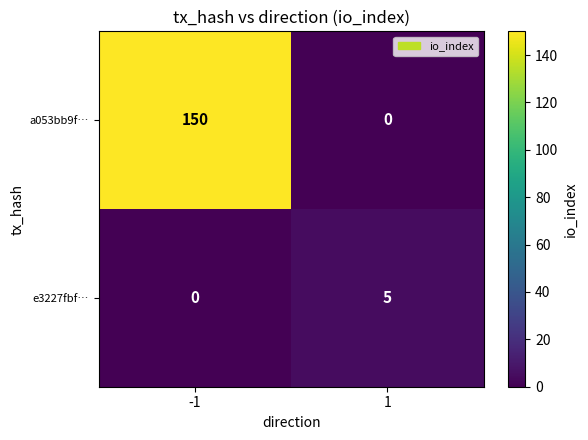

At 1, list the series in order from largest to smallest.

e3227fbf…, a053bb9f…